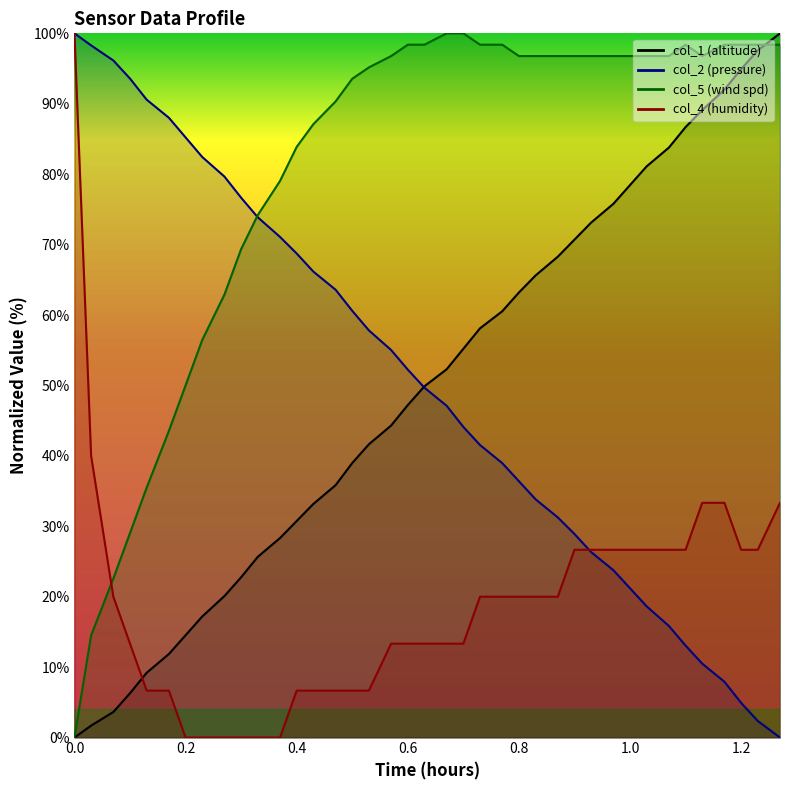

Which series has the largest range (max minus min)?

col_1